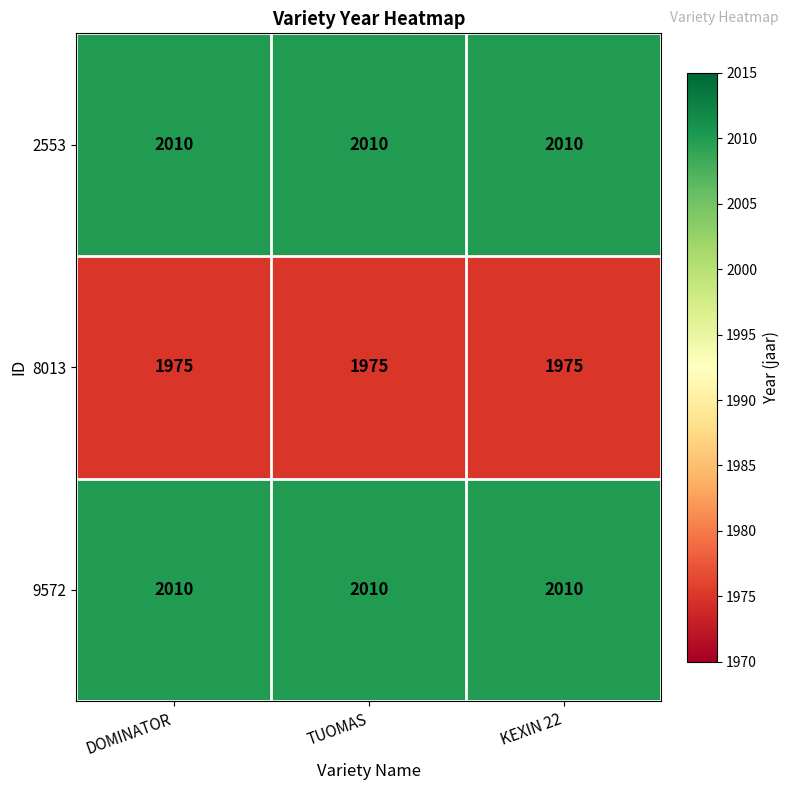

At how many categories does at least one series exceed 1985?

3